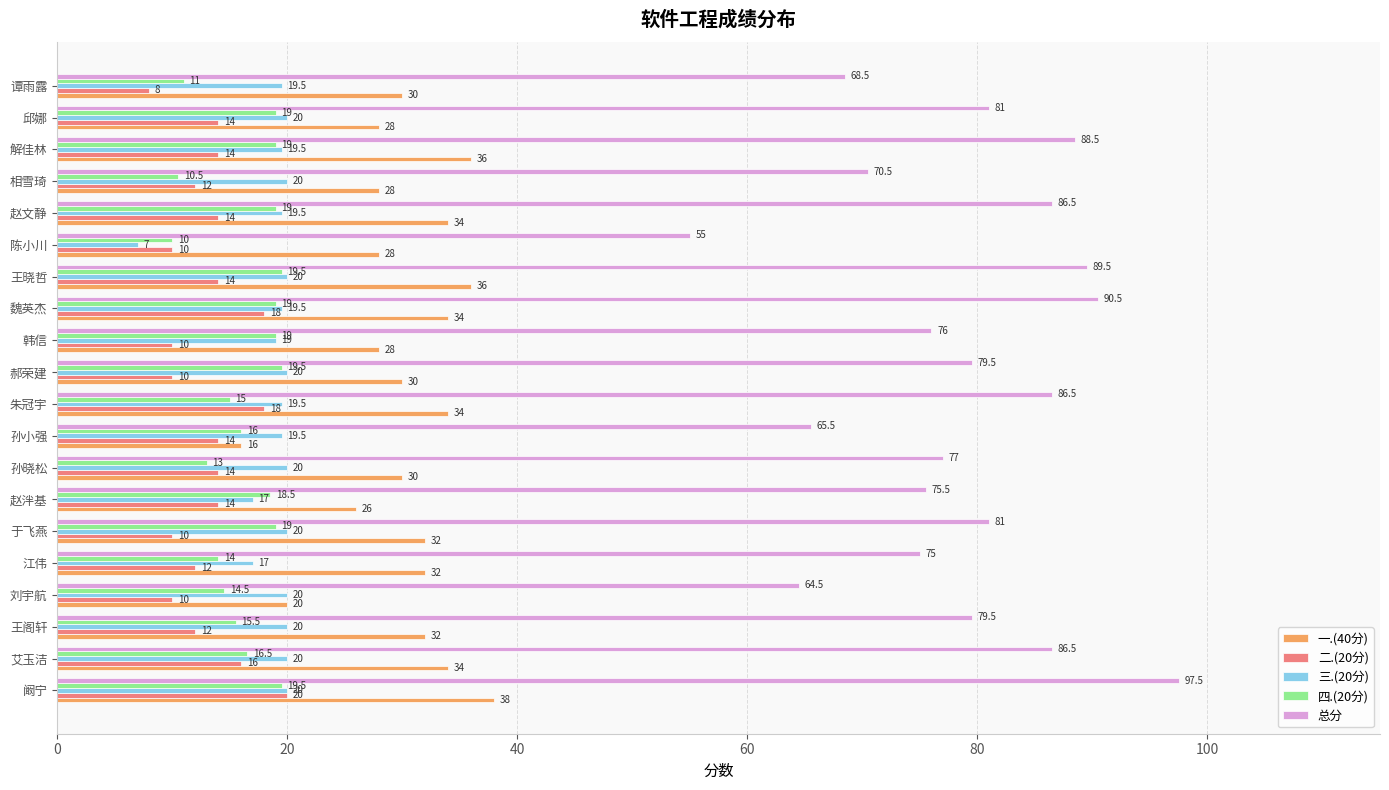

Is it true that 总分 equals 79.5 at 郝荣建?

True